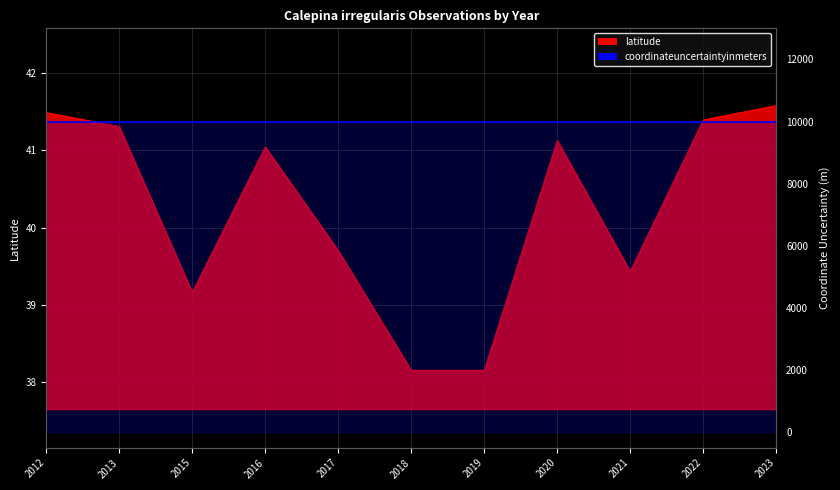

What is the minimum value shown in the chart?

38.2